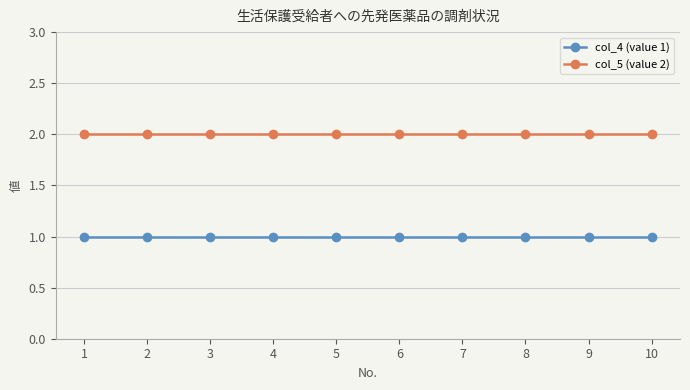

What is the average value of the col_5 (value 2) series?

2